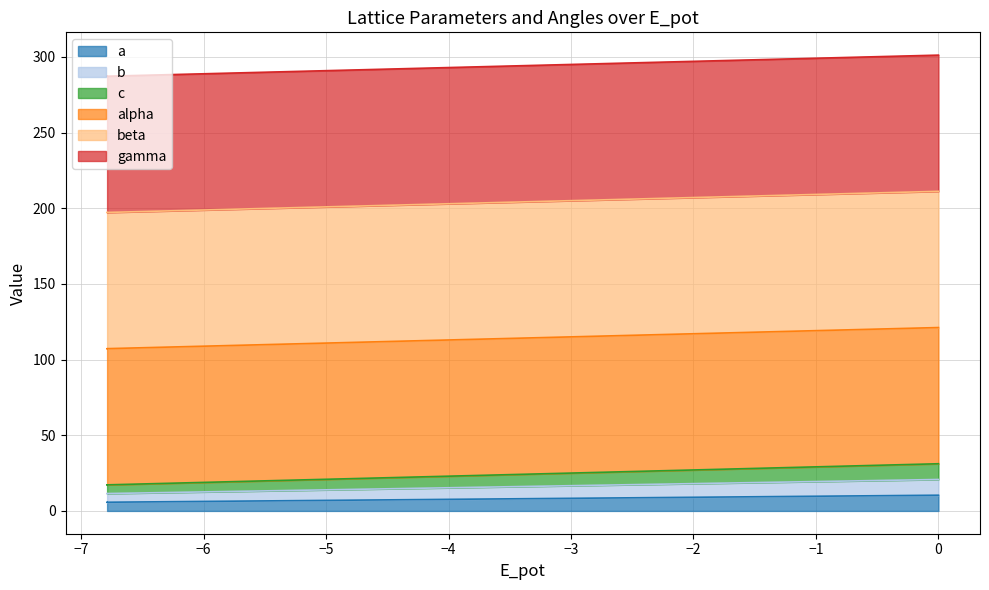

What is the difference between the maximum and minimum values in the c series?

13.9